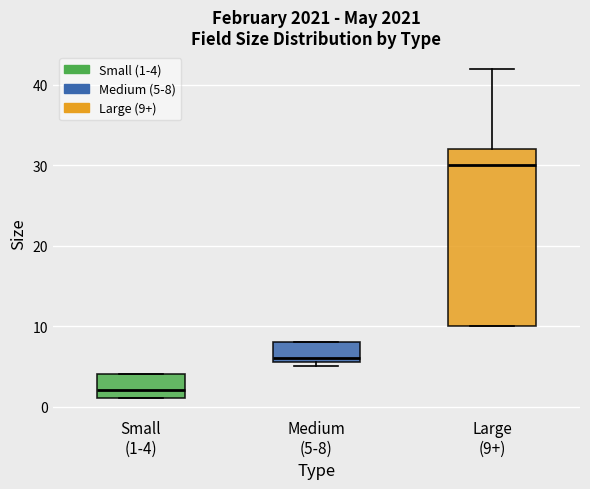

Where is the upper edge of the box for Small (1-4) on the y-axis? The values are not printed on the chart, so give them approximately, as read against the axis.

4